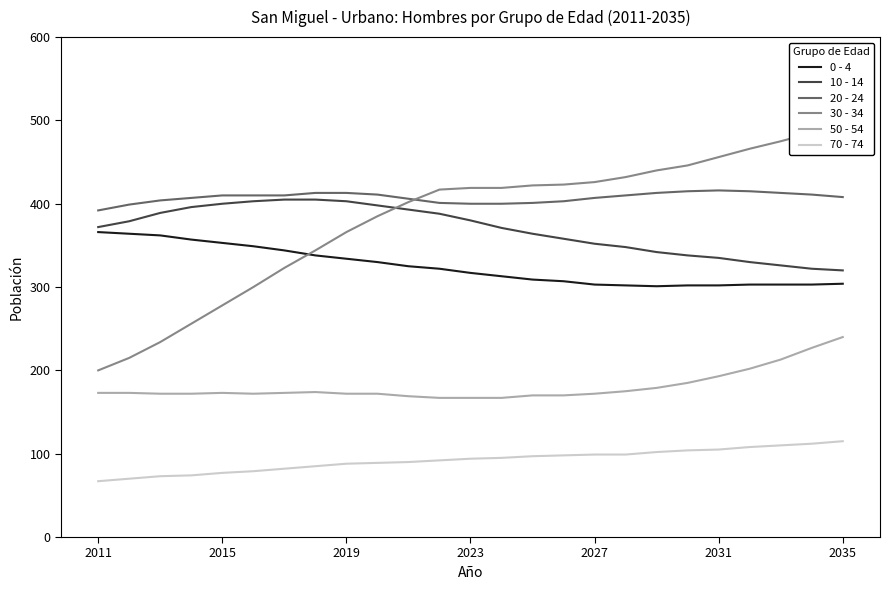

True or false: 20 - 24 and 10 - 14 intersect in this chart.

False